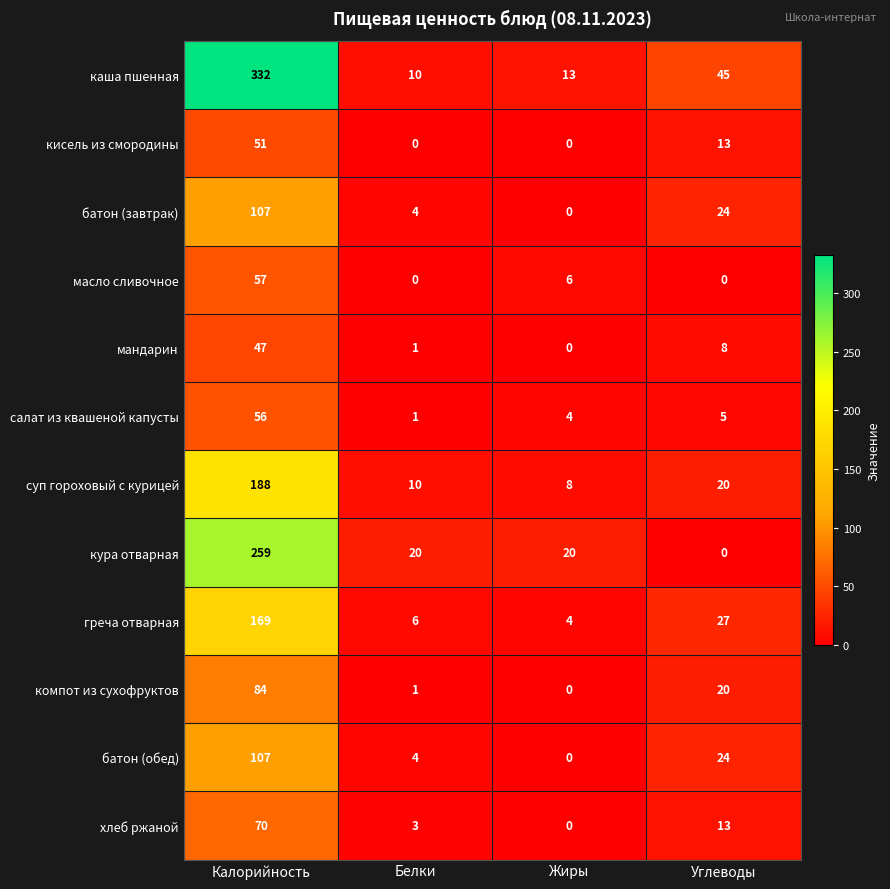

Which series has the largest total across all categories?

каша пшенная